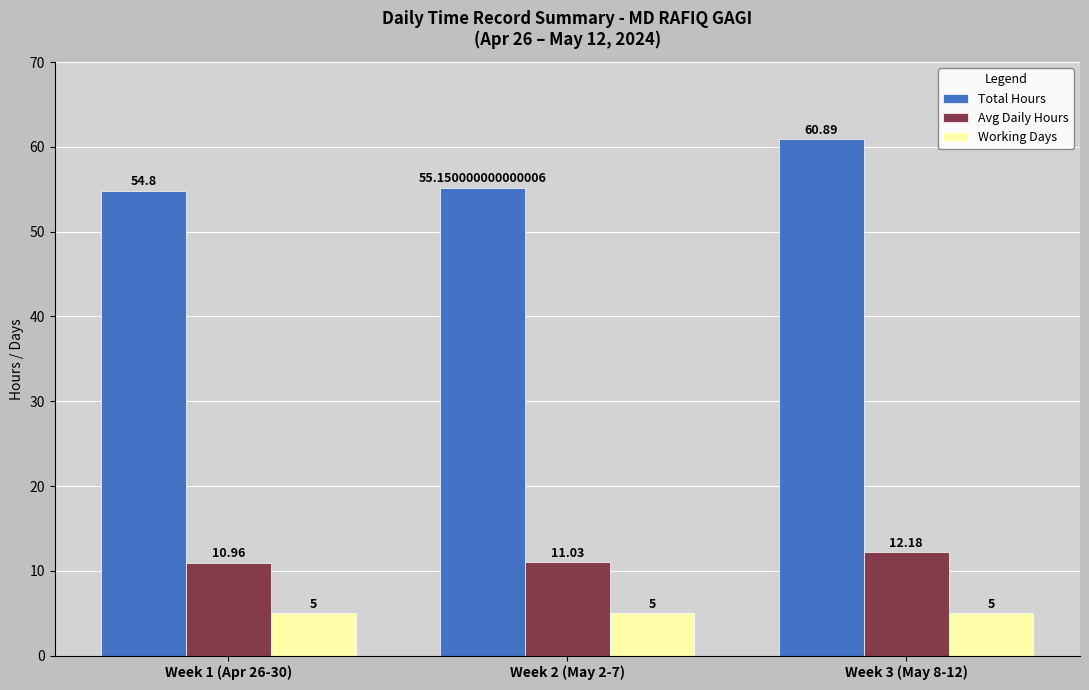

Reading right to left, list all the values displayed in this chart.

Total Hours: Week 3 (May 8-12)=60.9	Week 2 (May 2-7)=55.2	Week 1 (Apr 26-30)=54.8
Avg Daily Hours: Week 3 (May 8-12)=12.2	Week 2 (May 2-7)=11.0	Week 1 (Apr 26-30)=11.0
Working Days: Week 3 (May 8-12)=5.0	Week 2 (May 2-7)=5.0	Week 1 (Apr 26-30)=5.0